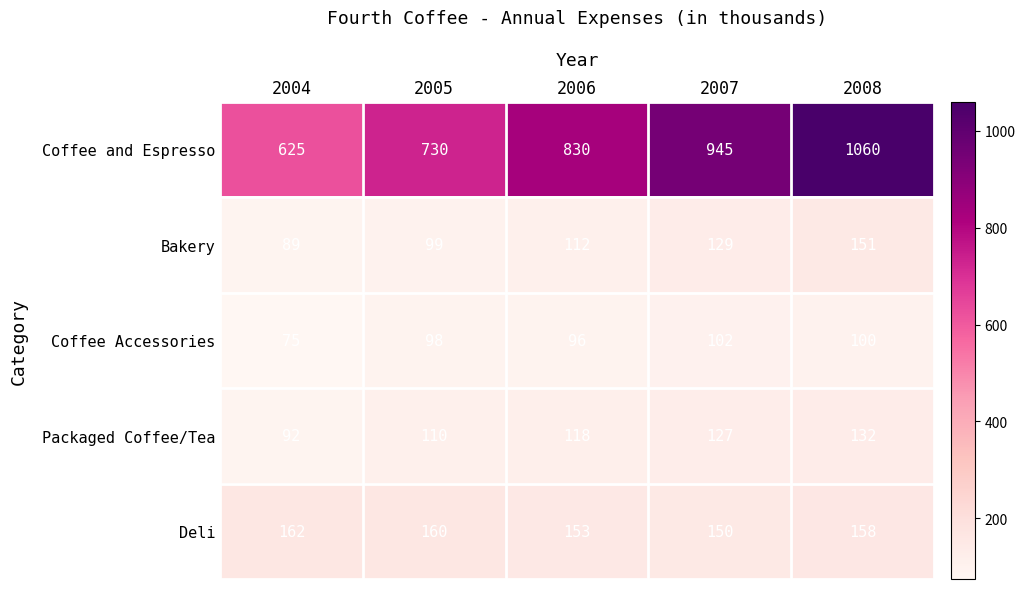

At how many categories does at least one series exceed 177?

5